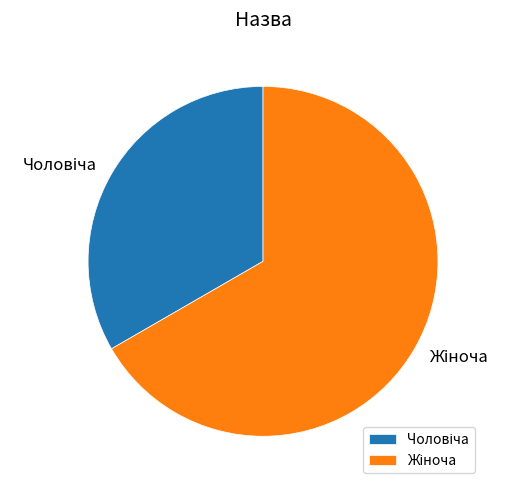

Count the number of slices in the pie.

2